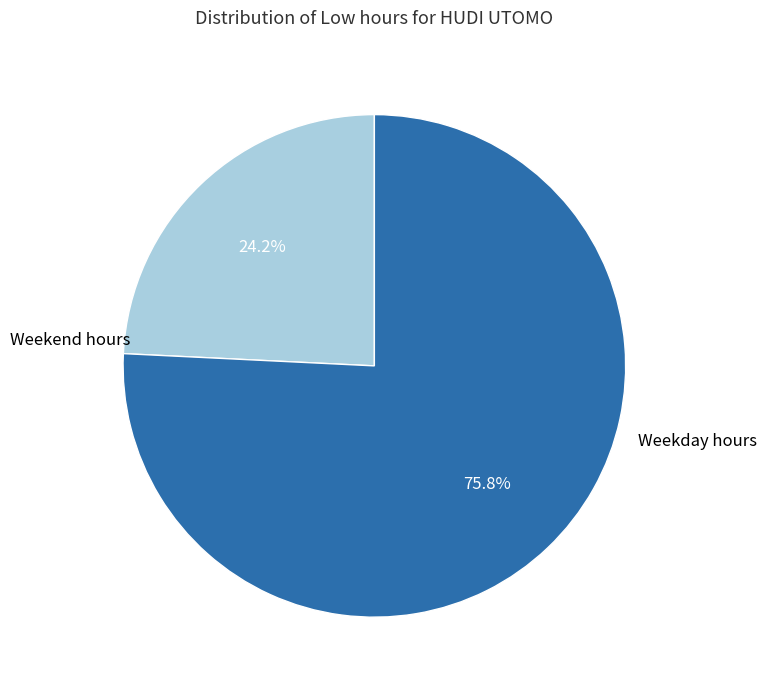

How many slices are in this pie chart?

2